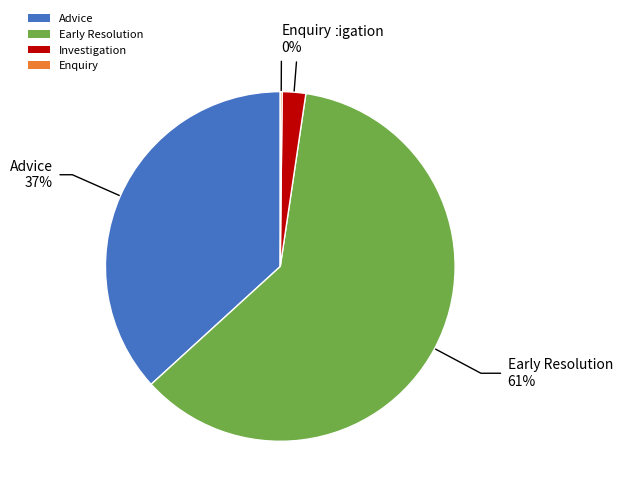

To the nearest percent, what portion does Advice represent?

37%